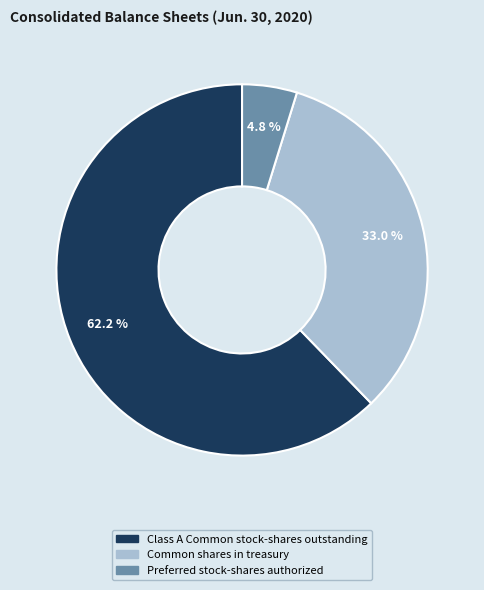

Is there a majority slice in this chart?

Yes